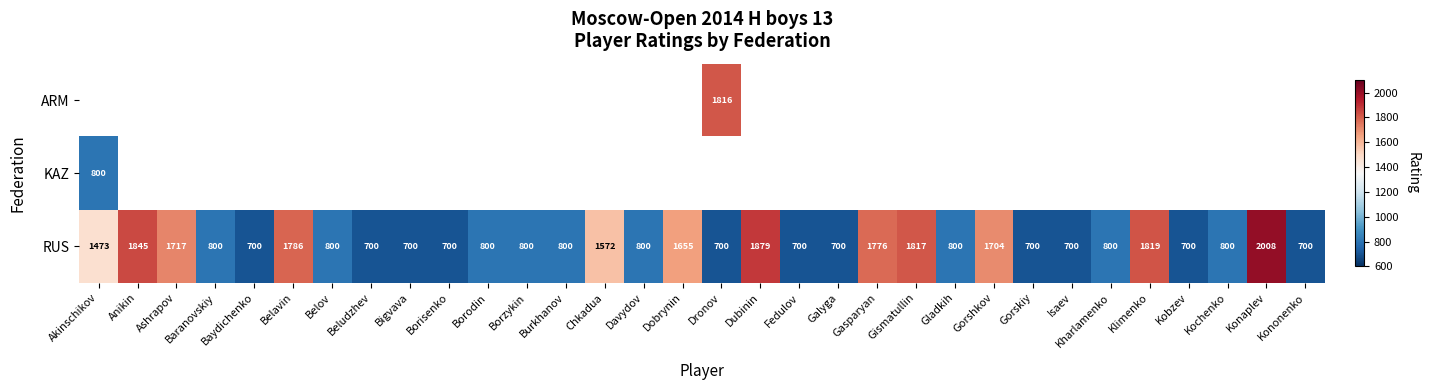

The RUS series shows 1190.4 at Kobzev. True or false?

False